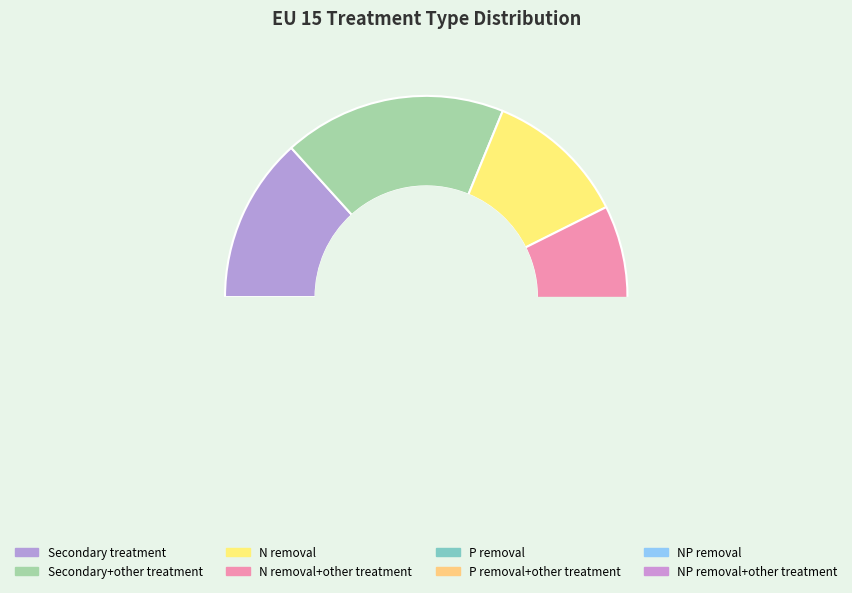

To the nearest percent, what is the difference between the P removal and N removal+other treatment slice percentages?

7%